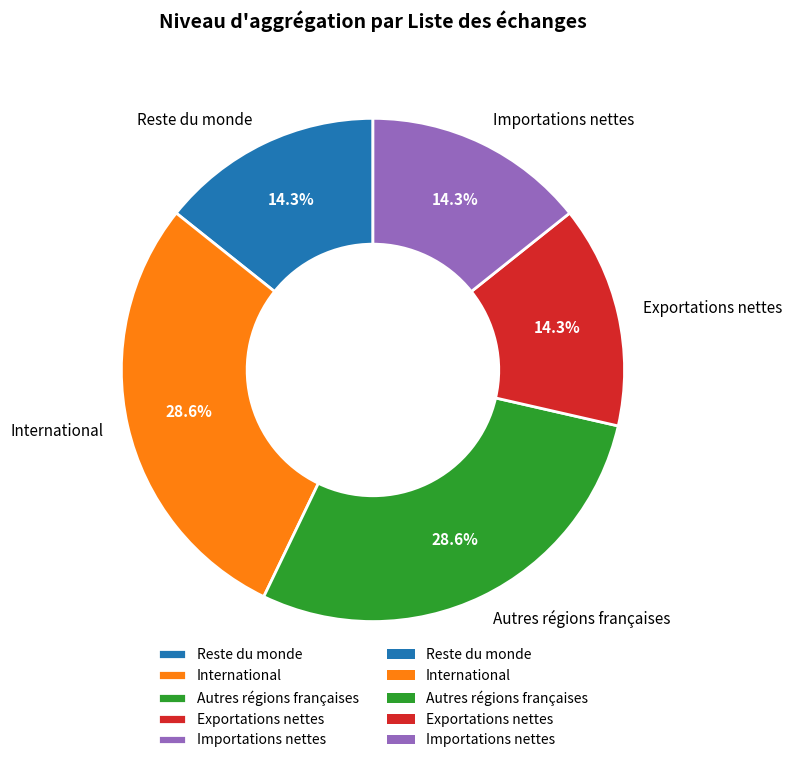

To the nearest percent, what portion does Autres régions françaises represent?

29%